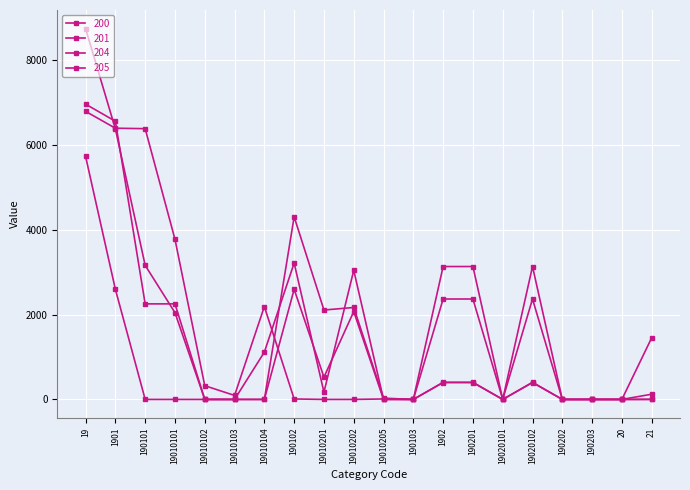

How many values in the 201 series are below 94?

10